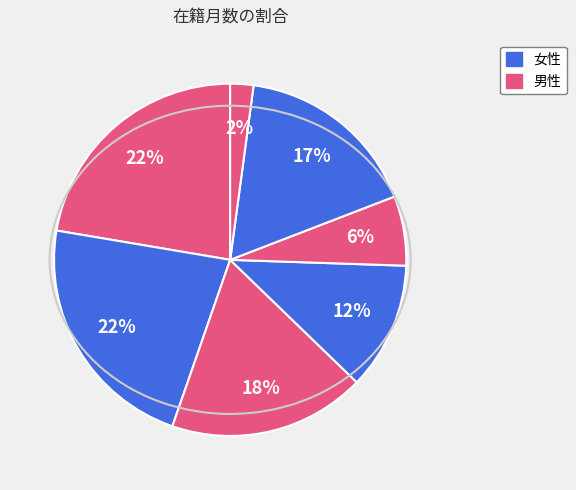

How many slices are in this pie chart?

7